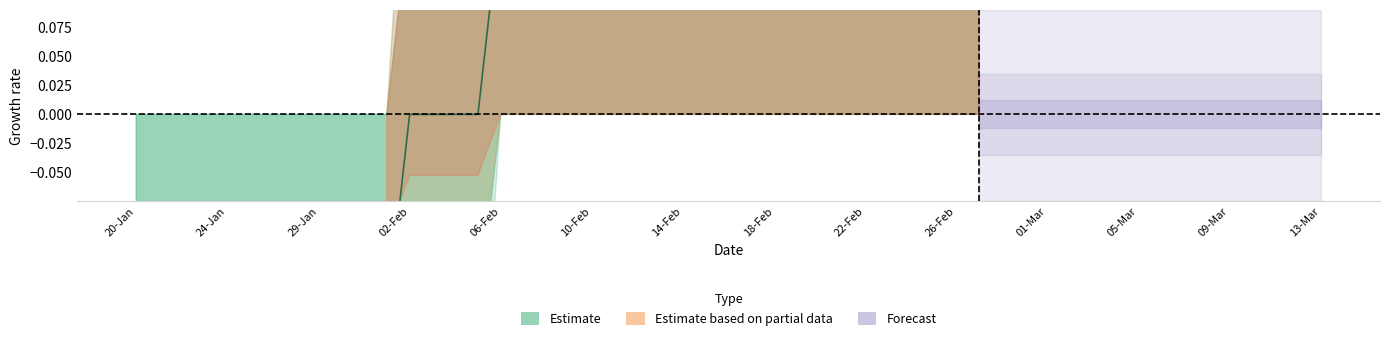

What is the maximum value shown in the chart?

0.2